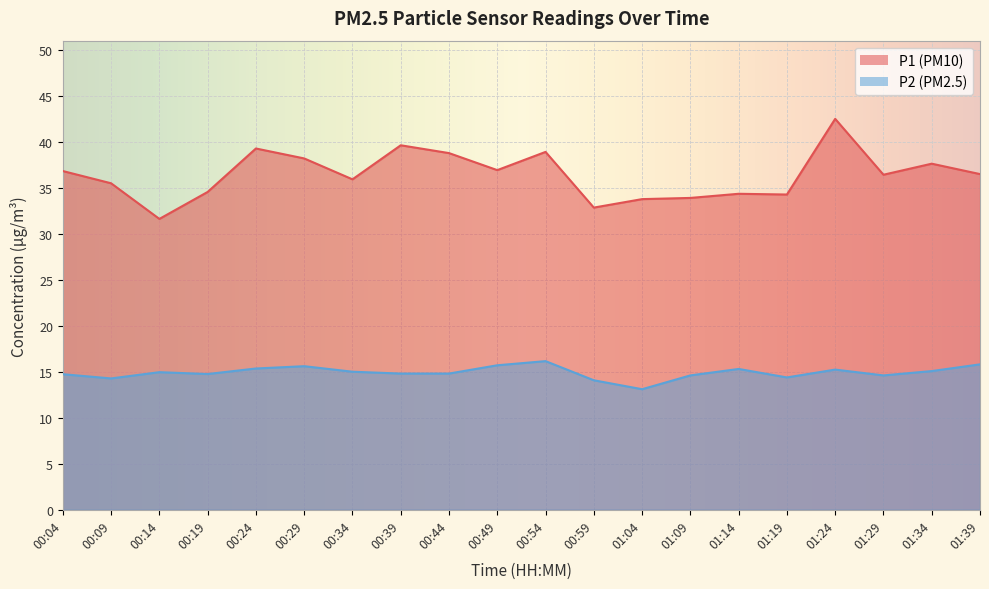

What is the label of the 8th point from the left?

00:39